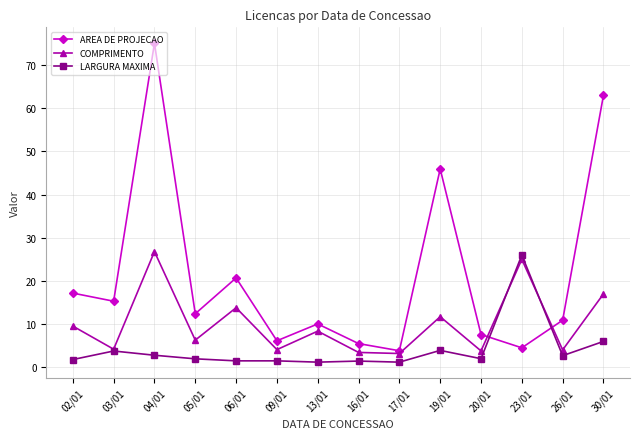

At how many categories does at least one series exceed 9?

10